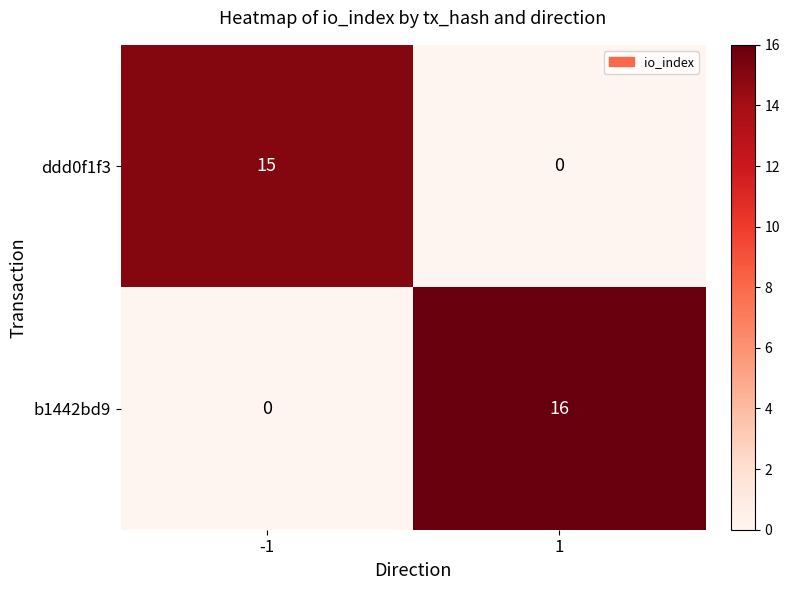

What is the sum of all b1442bd9 values?

16